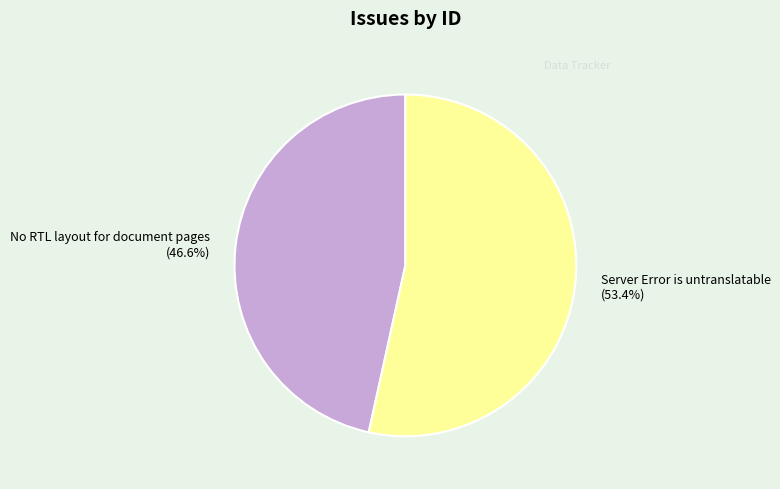

Count the number of slices in the pie.

2